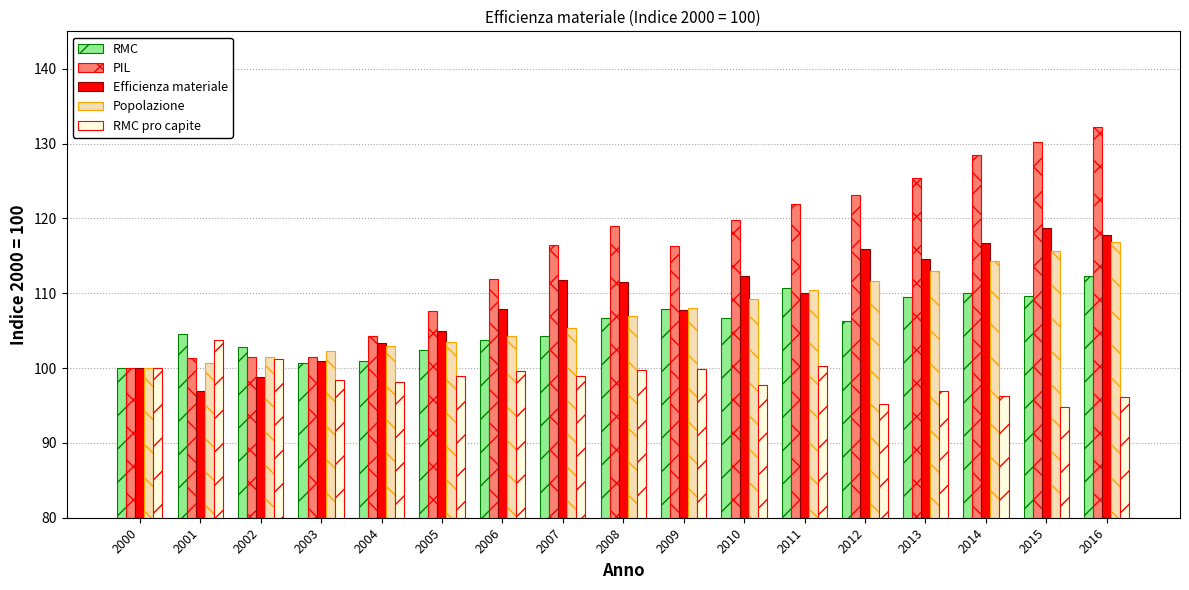

Which series changed the most between 2002 and 2011?

PIL